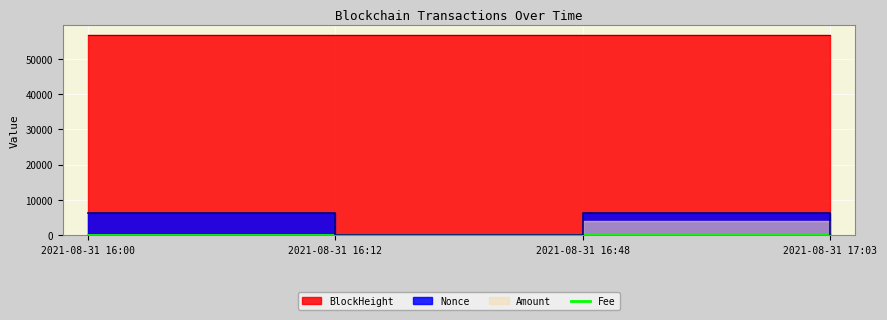

Reading left to right, list all the values displayed in this chart.

2021-08-31 16:00=0.0	2021-08-31 16:12=0.0	2021-08-31 16:48=0.0	2021-08-31 17:03=0.0